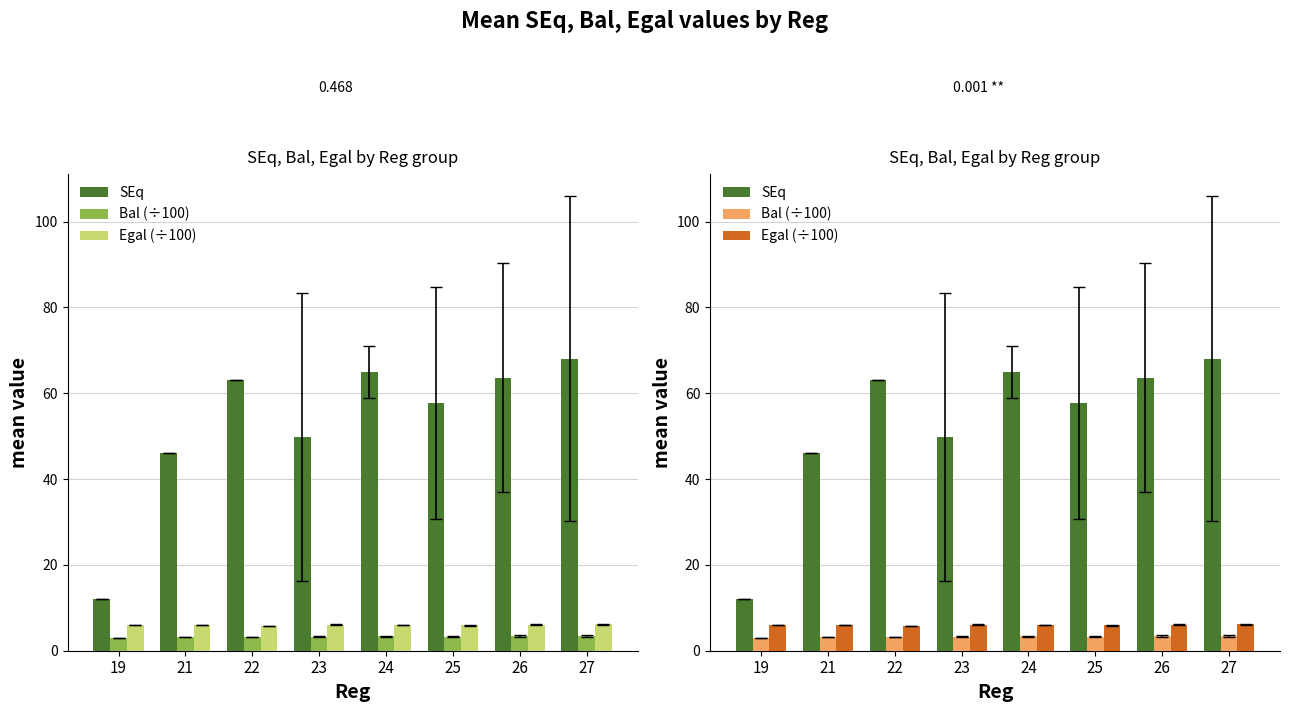

Reading left to right, what are all the values shown in this chart?

SEq: 19=12.0	21=46.0	22=63.0	23=49.8	24=65.0	25=57.8	26=63.6	27=68.0
Bal (÷100): 19=3.0	21=3.2	22=3.2	23=3.3	24=3.3	25=3.3	26=3.4	27=3.4
Egal (÷100): 19=5.9	21=5.9	22=5.8	23=6.1	24=6.0	25=6.0	26=6.0	27=6.2